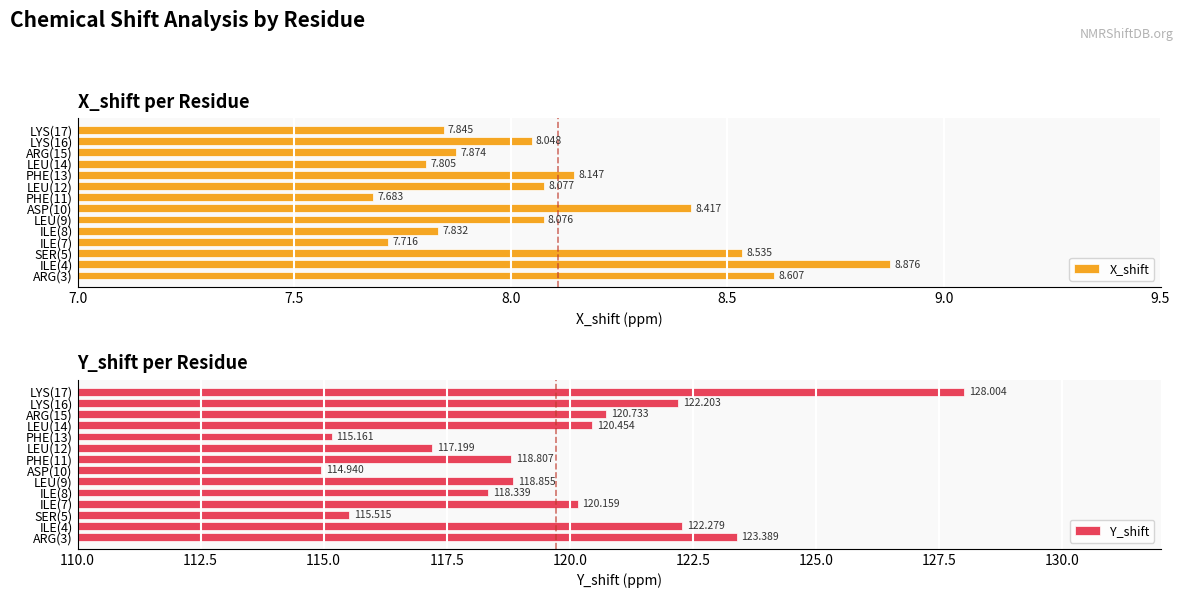

List the labels in order of Y_shift value, smallest first.

ASP(10), PHE(13), SER(5), LEU(12), ILE(8), PHE(11), LEU(9), ILE(7), LEU(14), ARG(15), LYS(16), ILE(4), ARG(3), LYS(17)